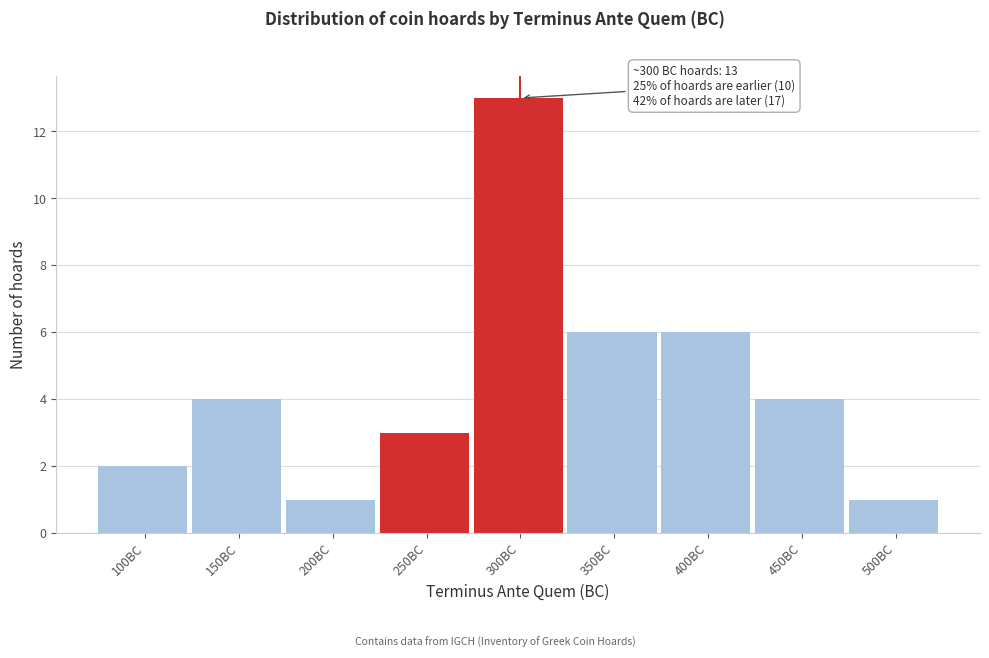

Reading left to right, transcribe all the data shown in this chart.

2	4	1	3	13	6	6	4	1